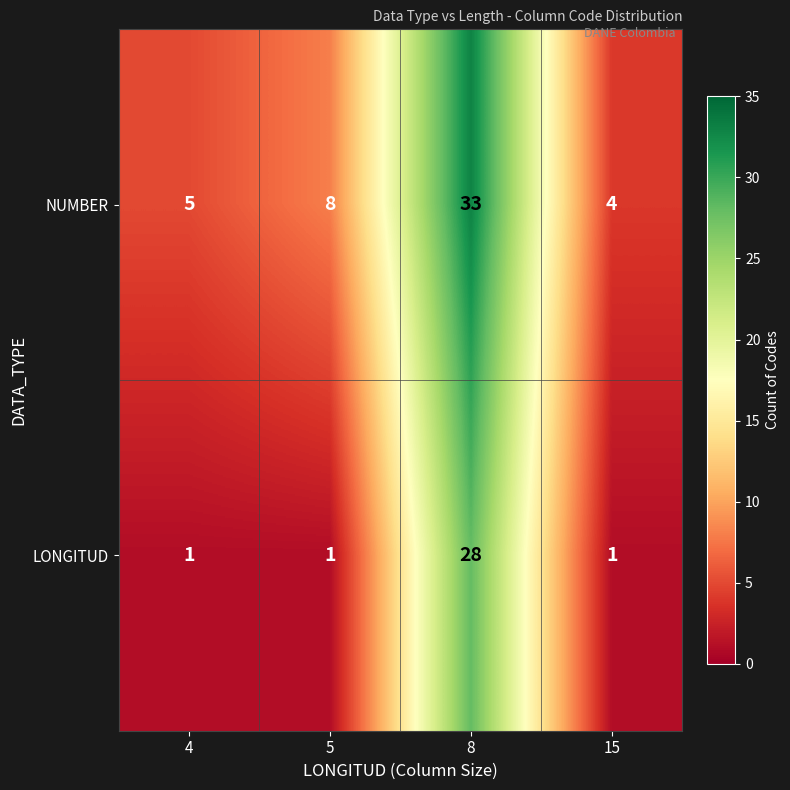

Count the number of categories in the chart.

4